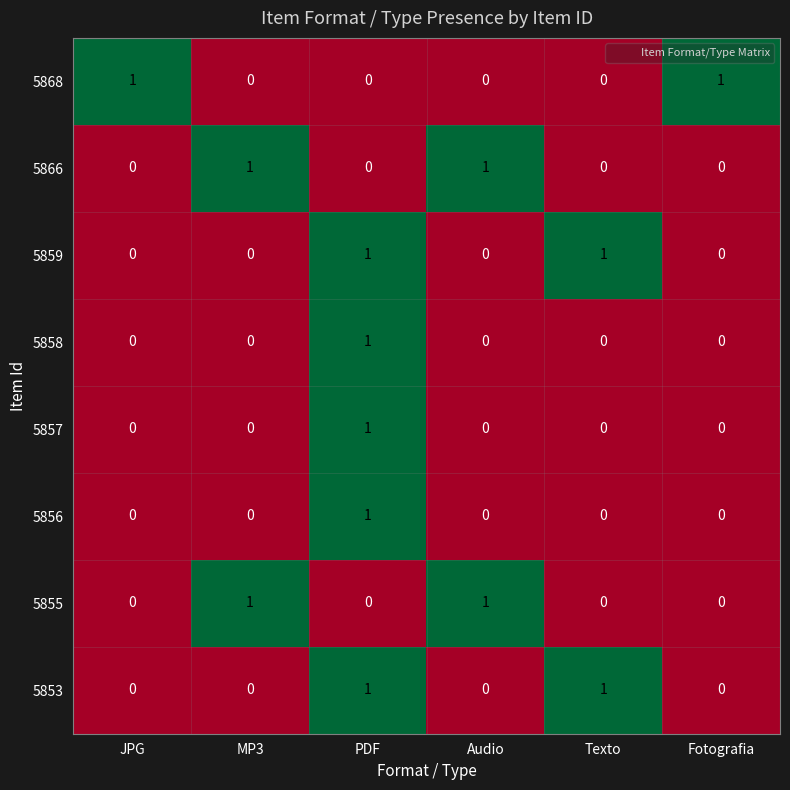

How many 5866 values are between 0 and 1?

6